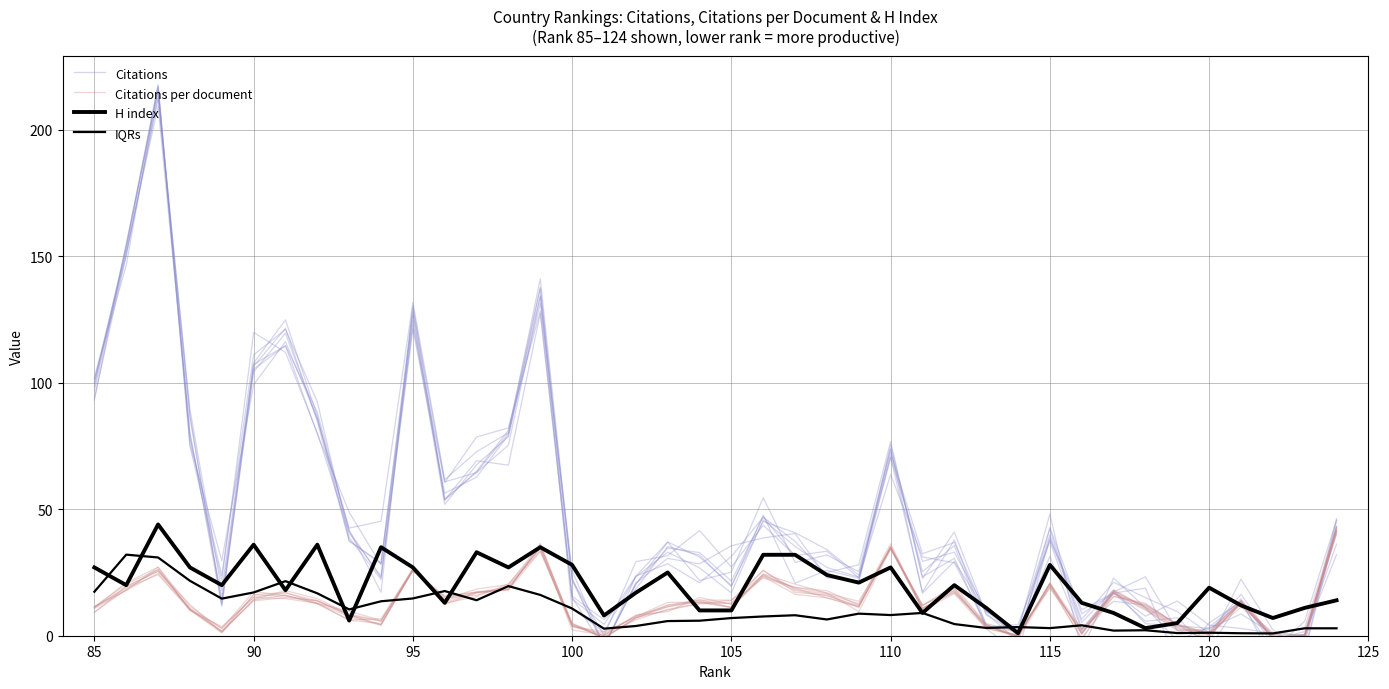

What is the value of the Citations per document point at the 8th from the left?

14.6